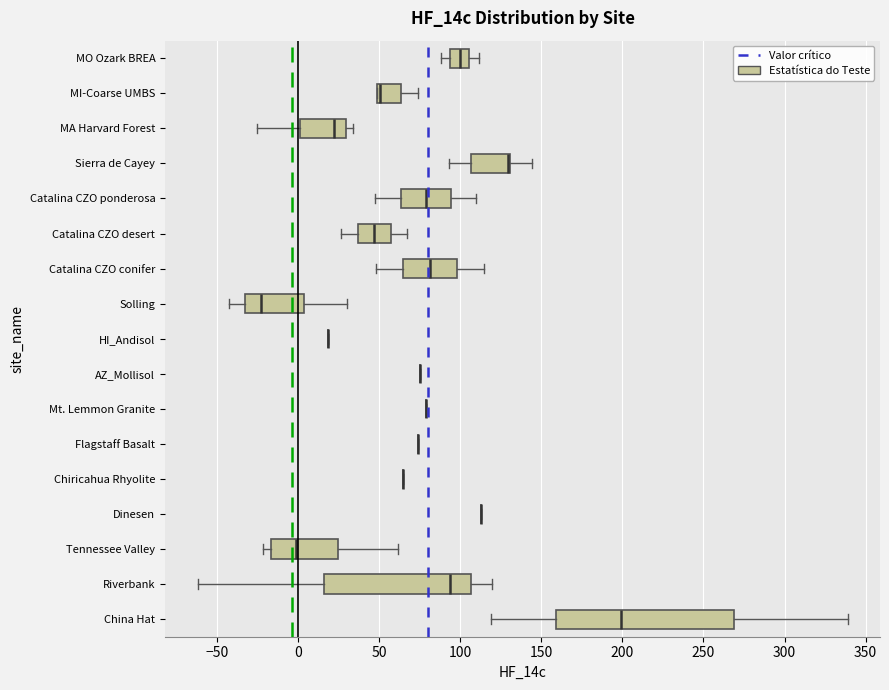

Where does the left whisker of the box for Catalina CZO conifer end on the x-axis? The values are not printed on the chart, so give them approximately, as read against the axis.

50